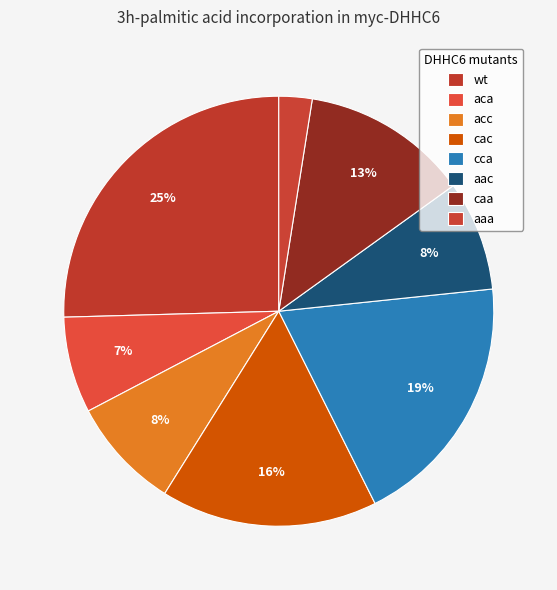

How many slices are in this pie chart?

8